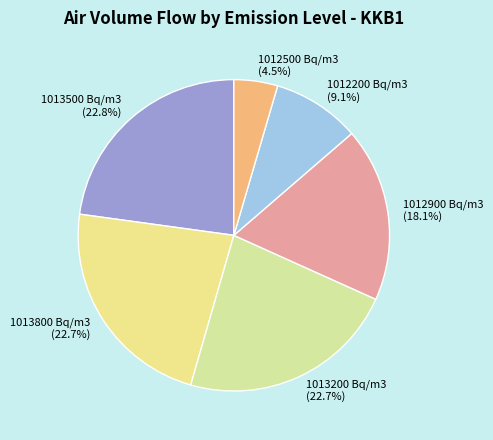

Is 1013500 Bq/m3 the majority of the pie?

No